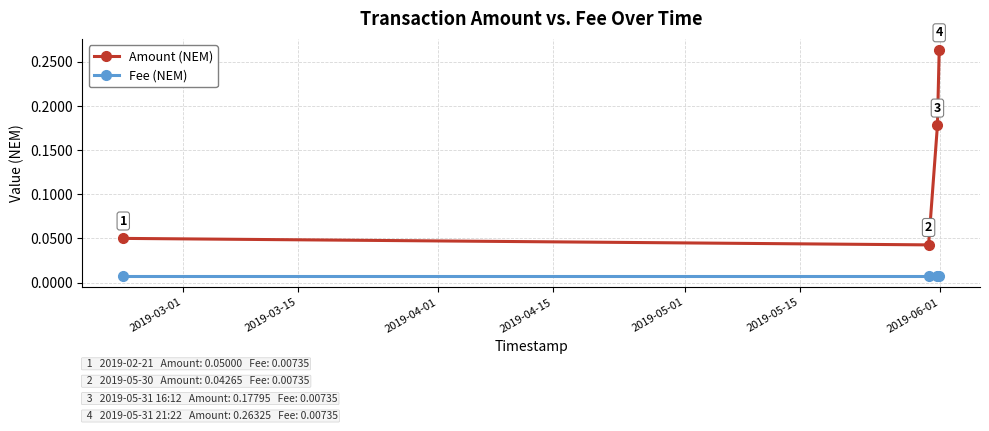

True or false: Fee (NEM) has more than 2 interior local peaks.

False